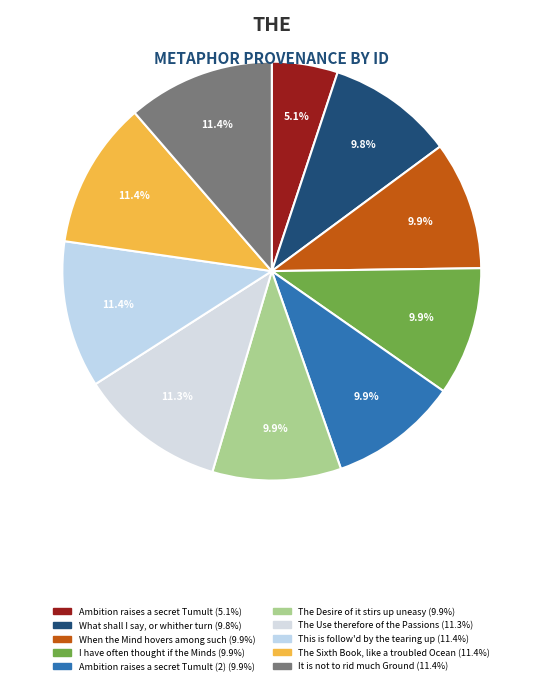

How many segments does this pie chart have?

10